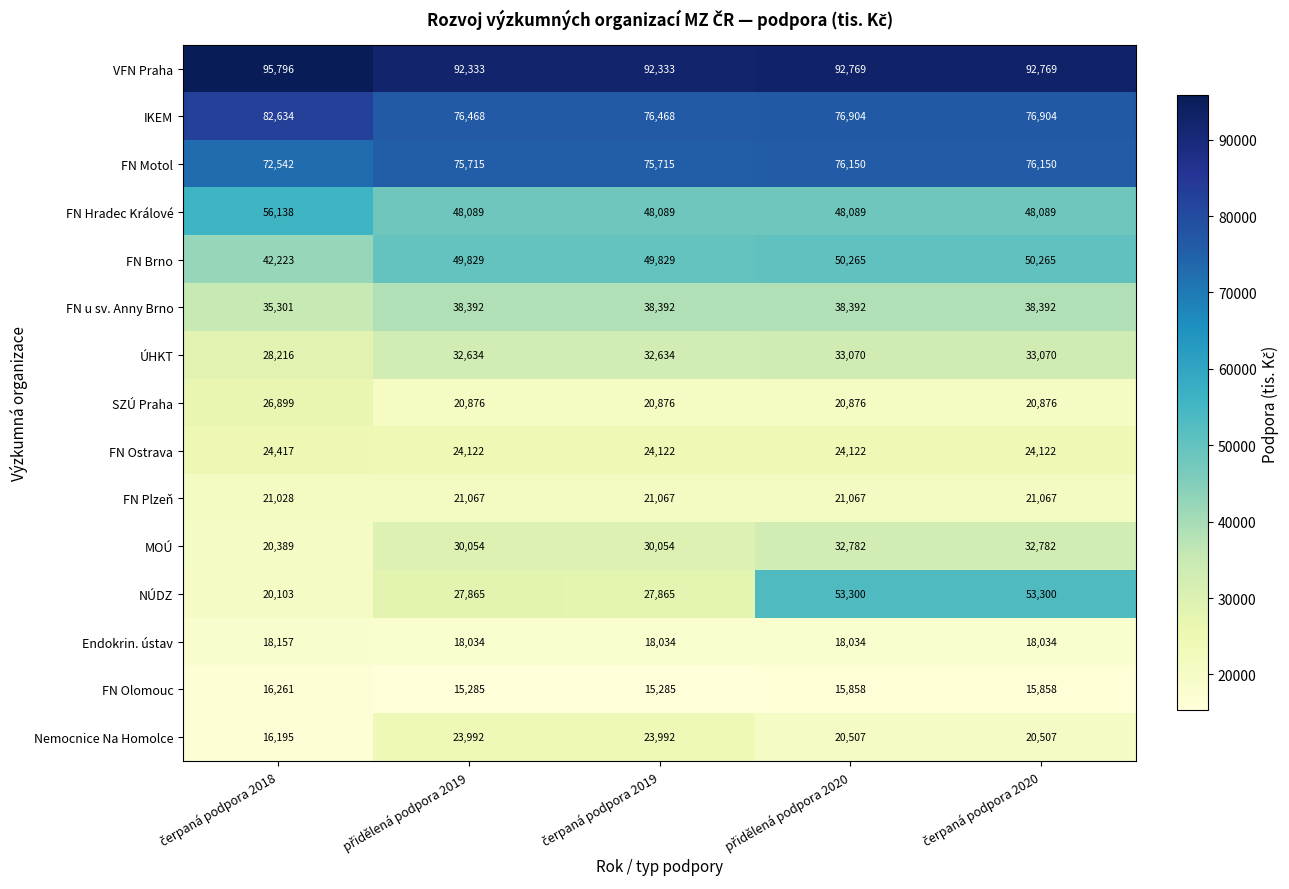

What is the sum of all FN Olomouc values?

78547